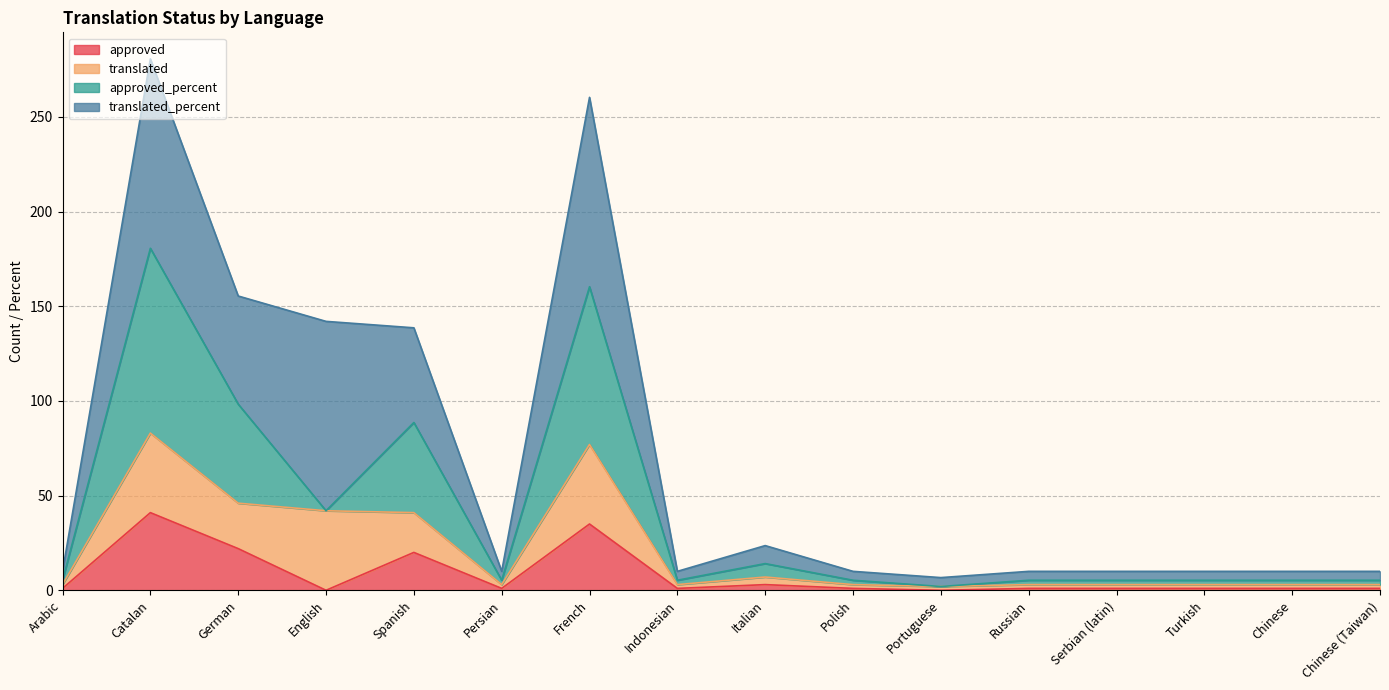

Which category has the highest value in the approved series?

Catalan